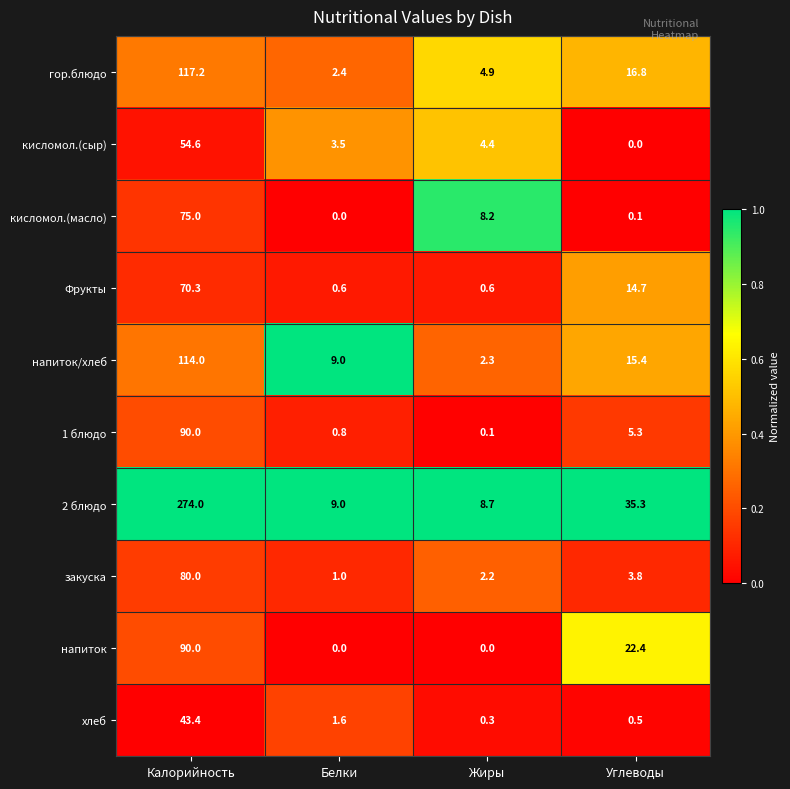

At Жиры, list the series in order from largest to smallest.

2 блюдо, кисломол.(масло), гор.блюдо, кисломол.(сыр), напиток/хлеб, закуска, Фрукты, хлеб, 1 блюдо, напиток